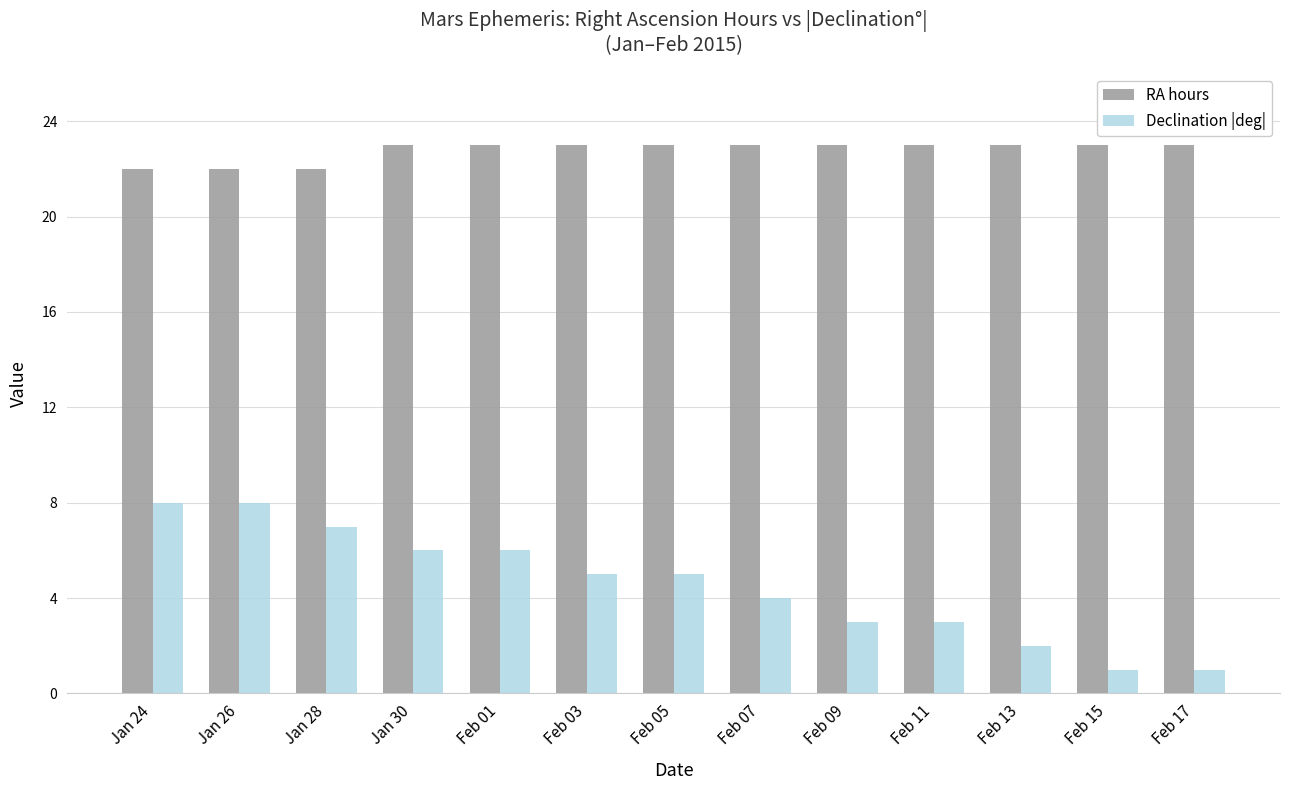

List the series in order of their peak value, lowest first.

Declination |deg|, RA hours